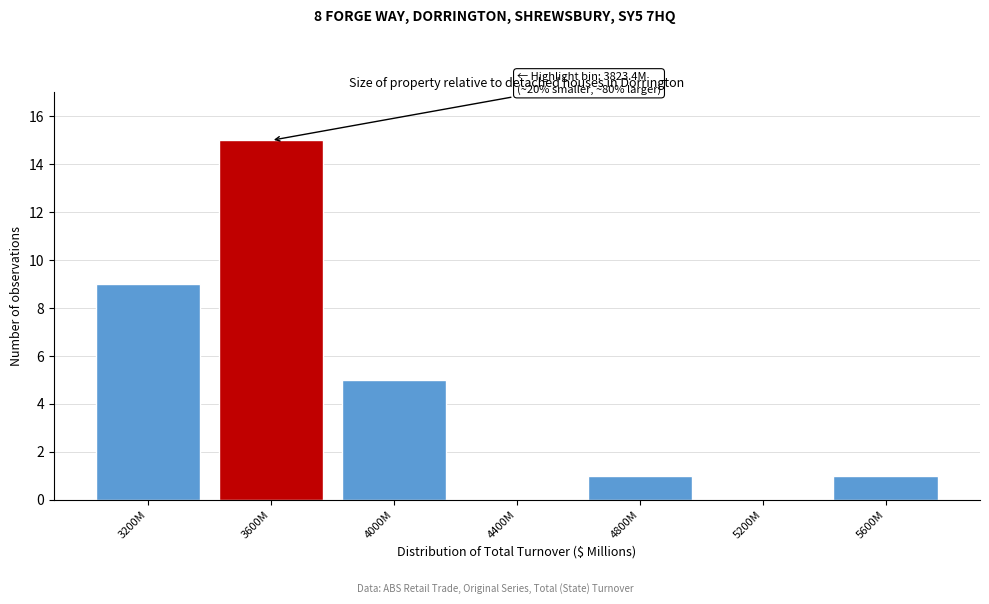

Reading left to right, list all the values displayed in this chart.

3200M=9	3600M=15	4000M=5	4400M=0	4800M=1	5200M=0	5600M=1